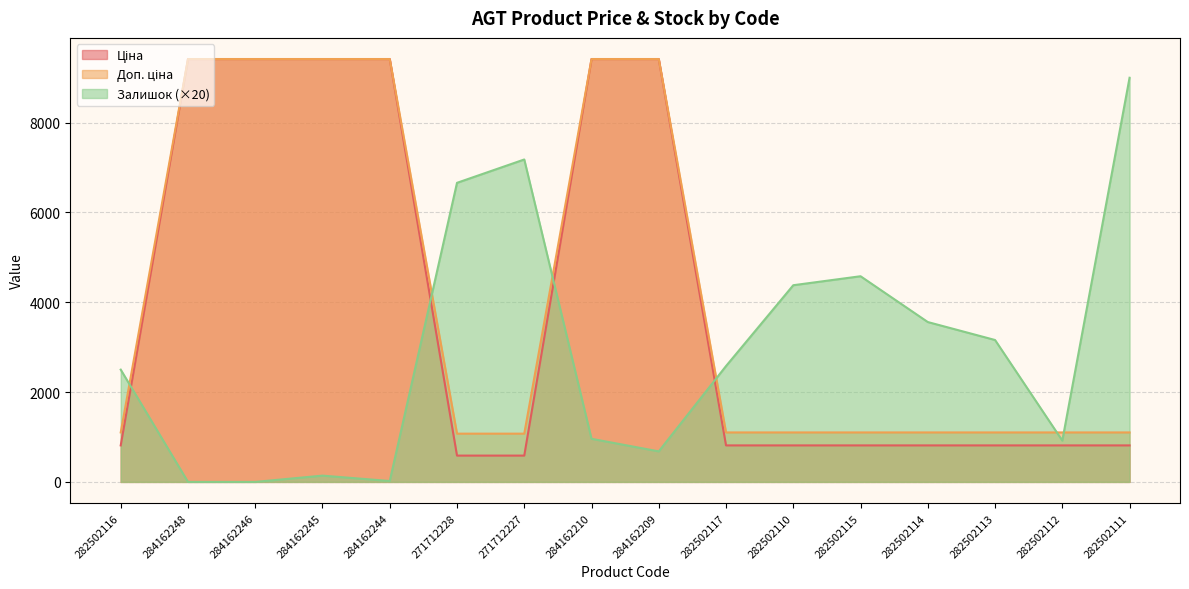

How many data points does each series have?

16